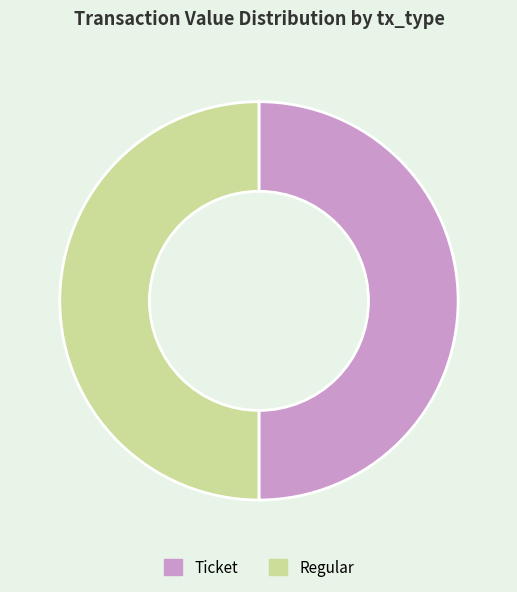

True or false: Regular accounts for 41% of the total.

False